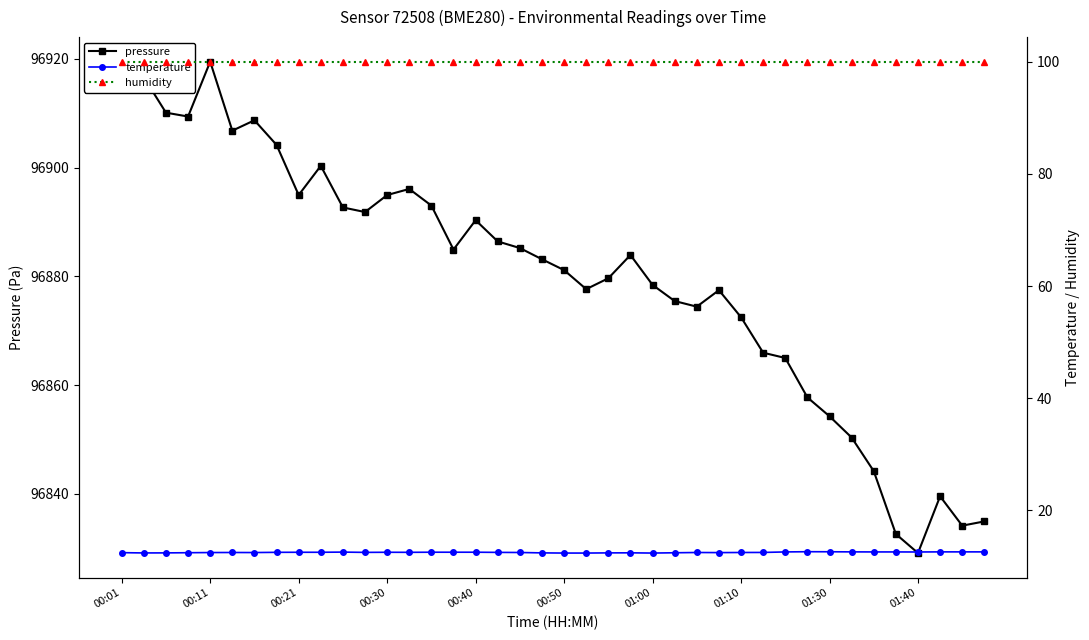

What position from the left is 34?

35